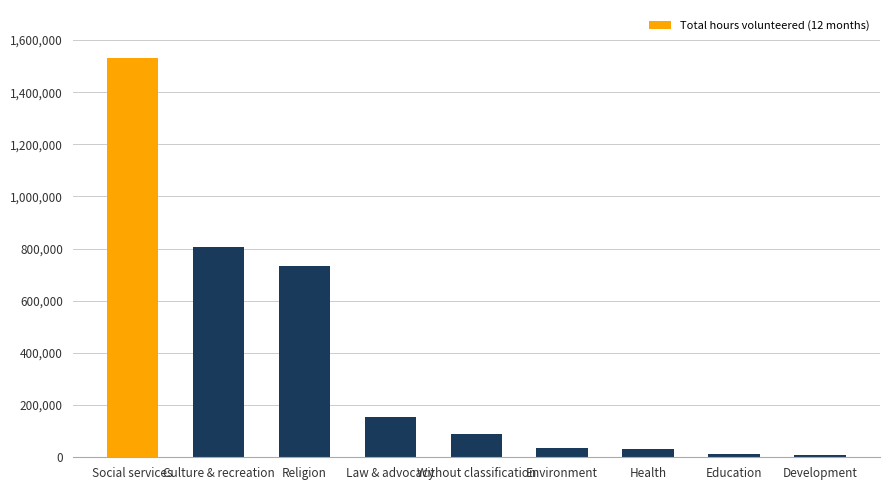

What is the label of the 2nd bar from the right?

Education